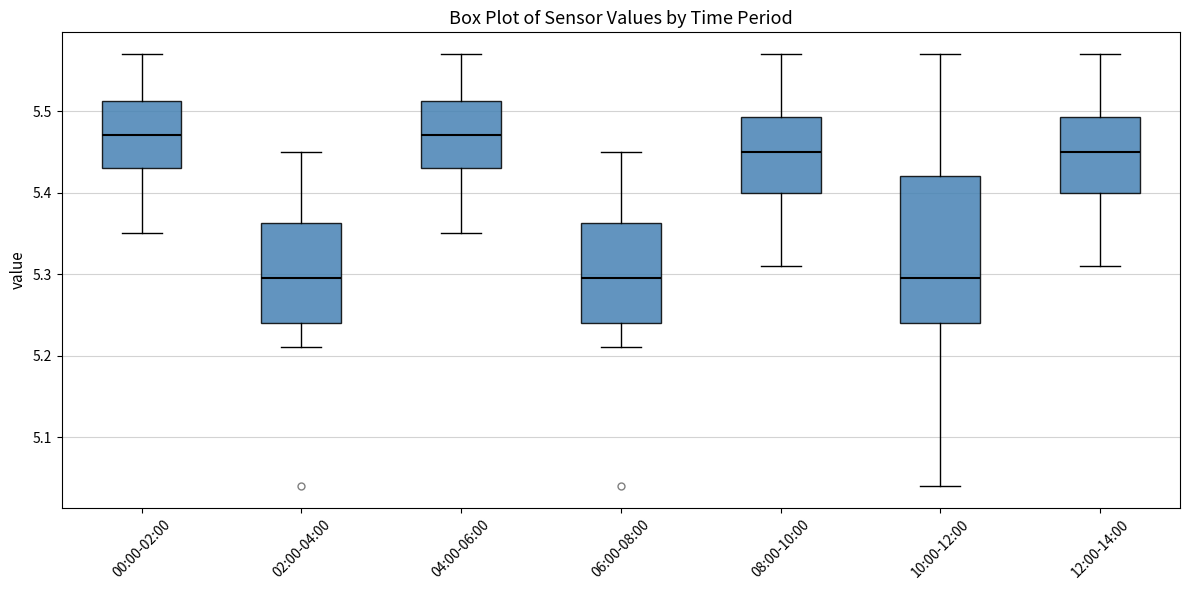

Where does the lower whisker of the box for 02:00-04:00 end on the y-axis? The values are not printed on the chart, so give them approximately, as read against the axis.

5.21